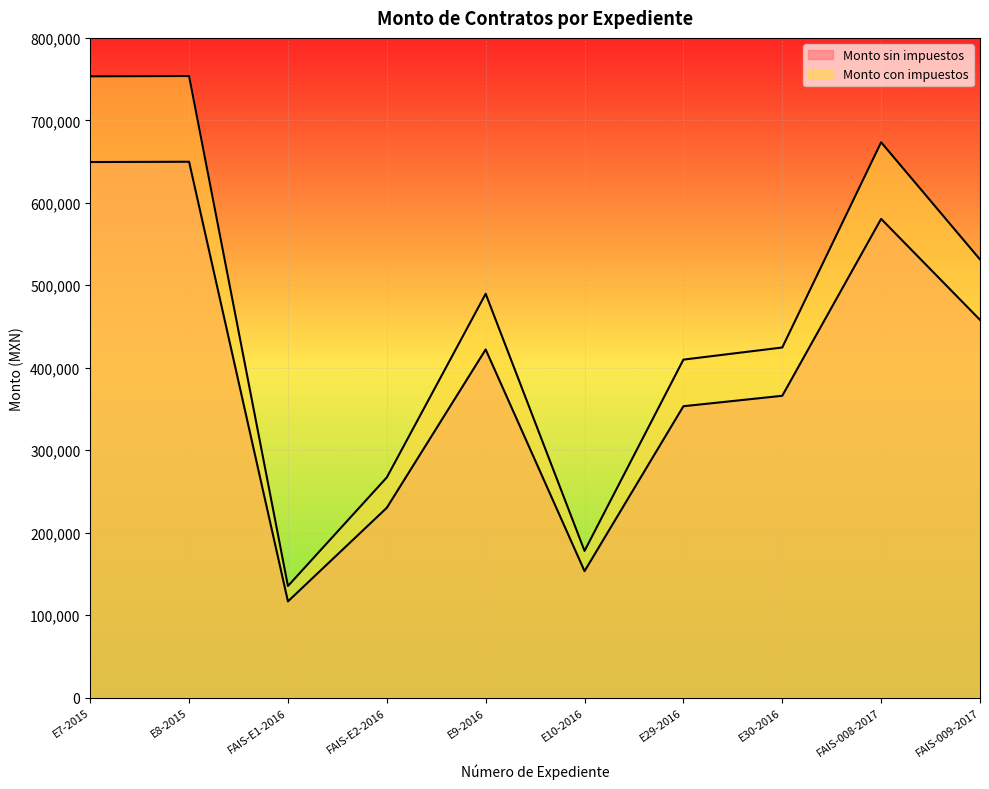

What is the label of the 7th point from the right?

FAIS-E2-2016